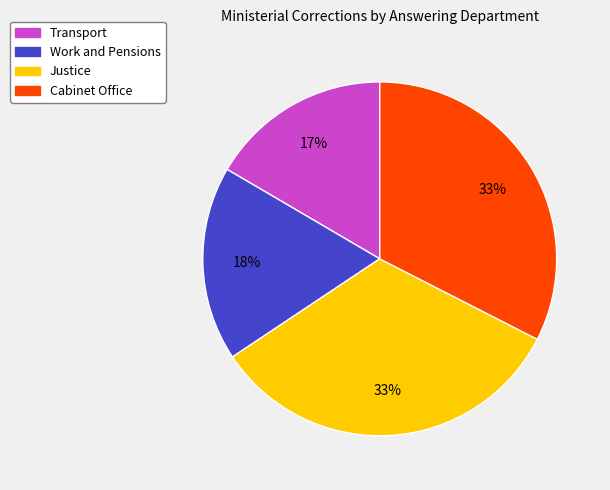

Approximately how many times larger is the value at Justice compared to Cabinet Office?

1.0